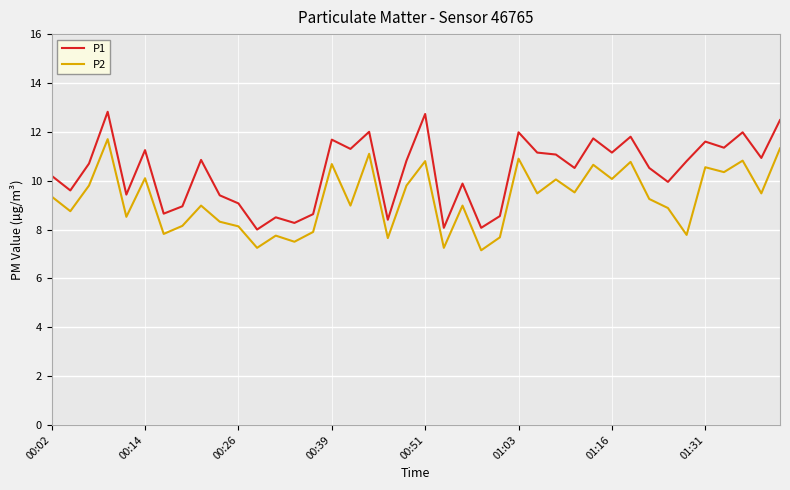

What is the minimum value shown in the chart?

7.2